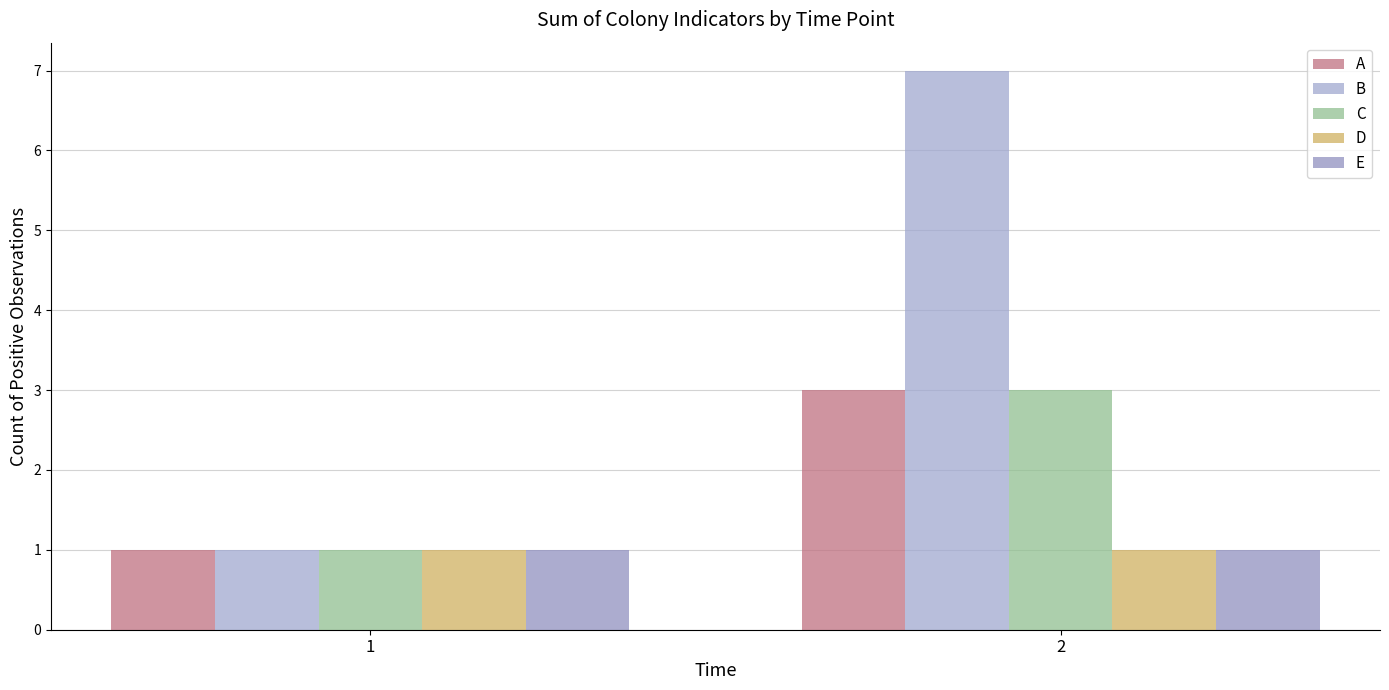

How many data points in C are less than 3?

1